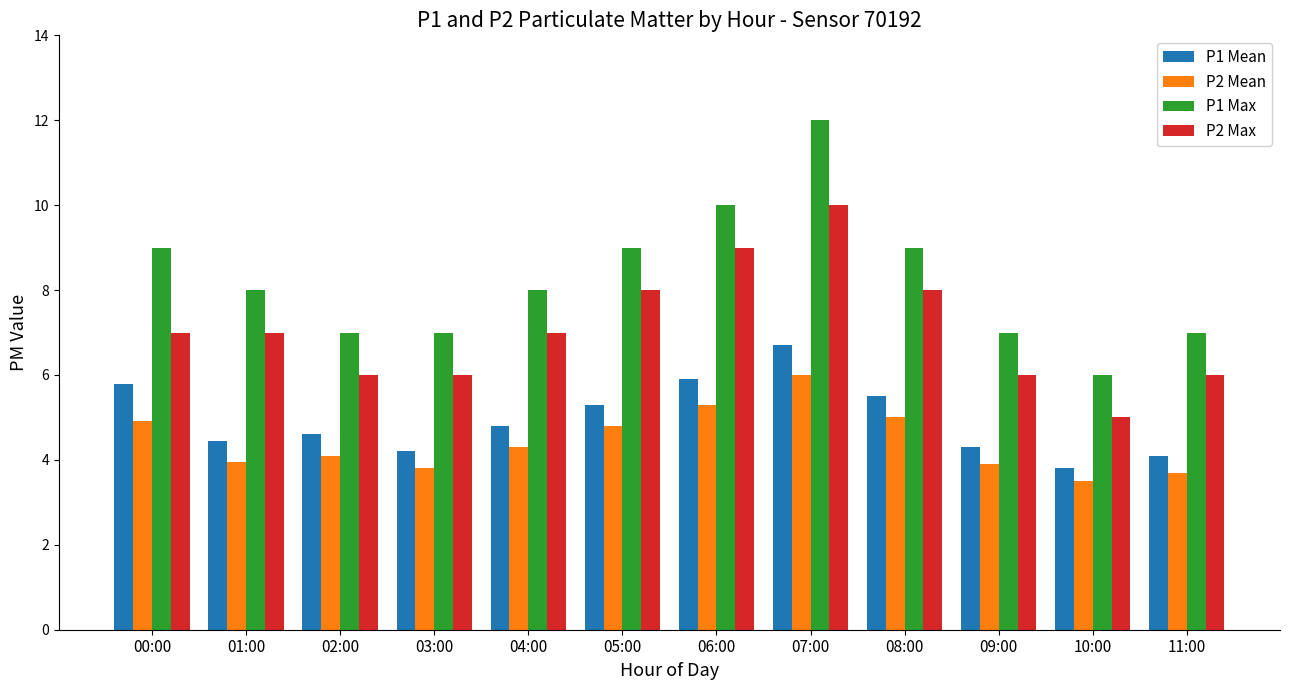

What is the label of the 10th bar from the left?

09:00